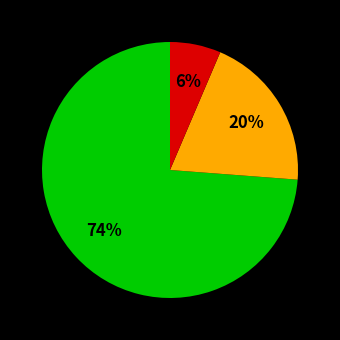

To the nearest percent, what is the average slice percentage?

33%